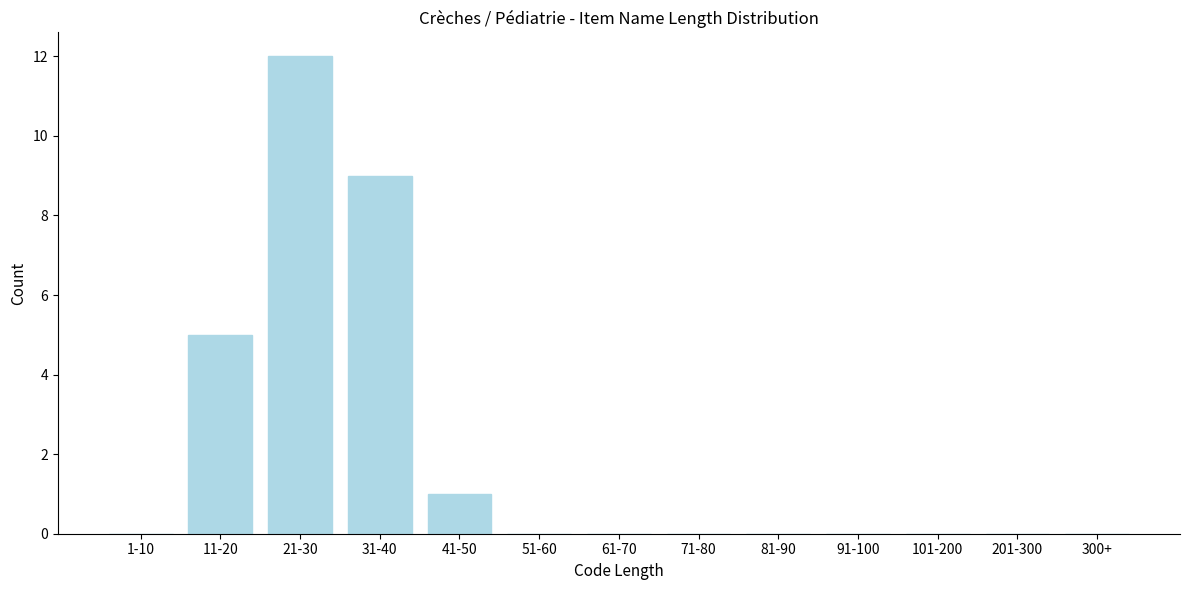

Reading left to right, extract all data points from this chart.

1-10=0	11-20=5	21-30=12	31-40=9	41-50=1	51-60=0	61-70=0	71-80=0	81-90=0	91-100=0	101-200=0	201-300=0	300+=0